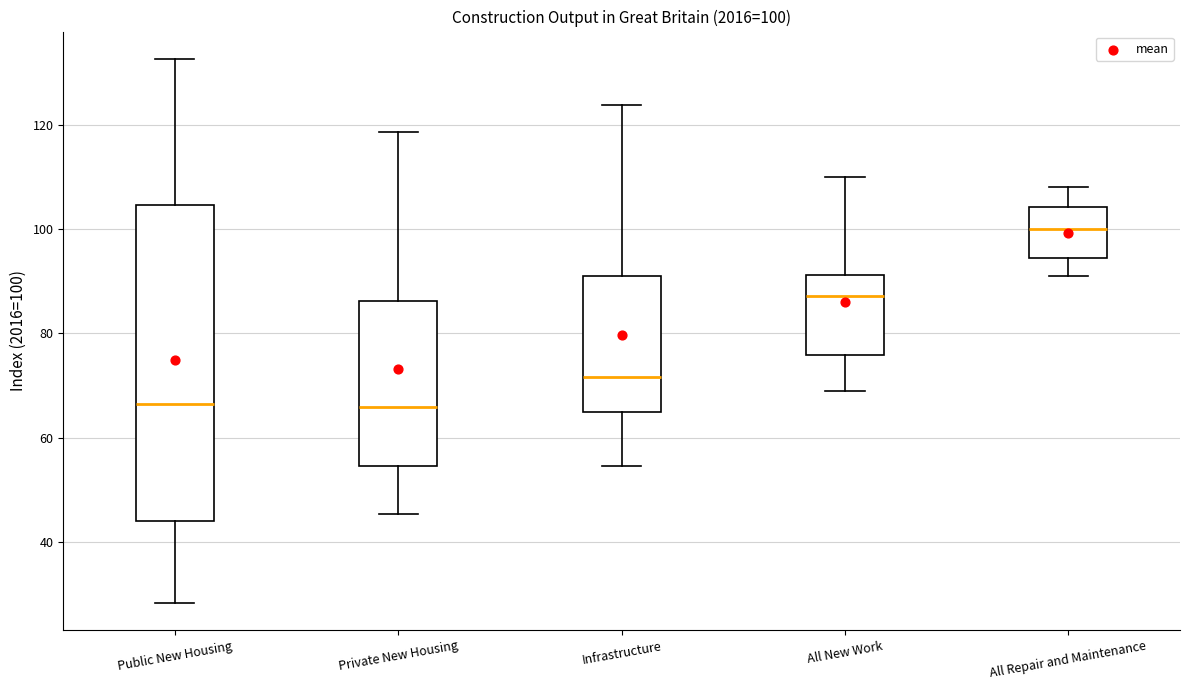

Which box is the tallest, from its lower edge to its upper edge?

Public New Housing